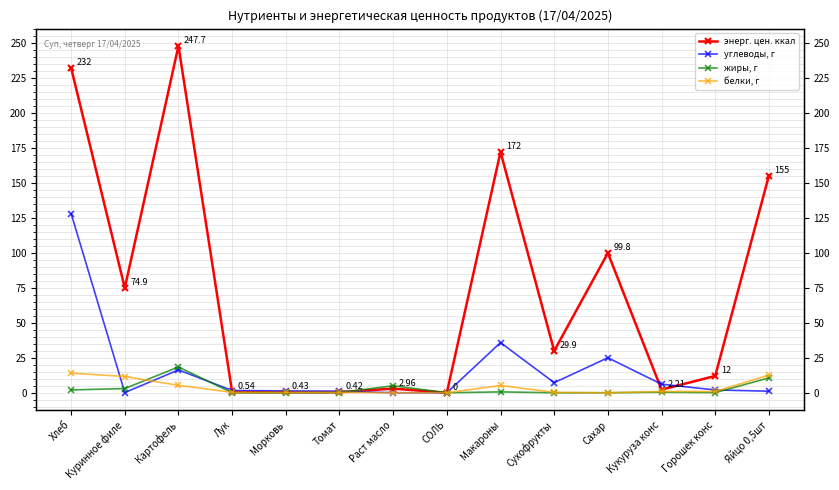

What position from the right is Горошек конс?

2